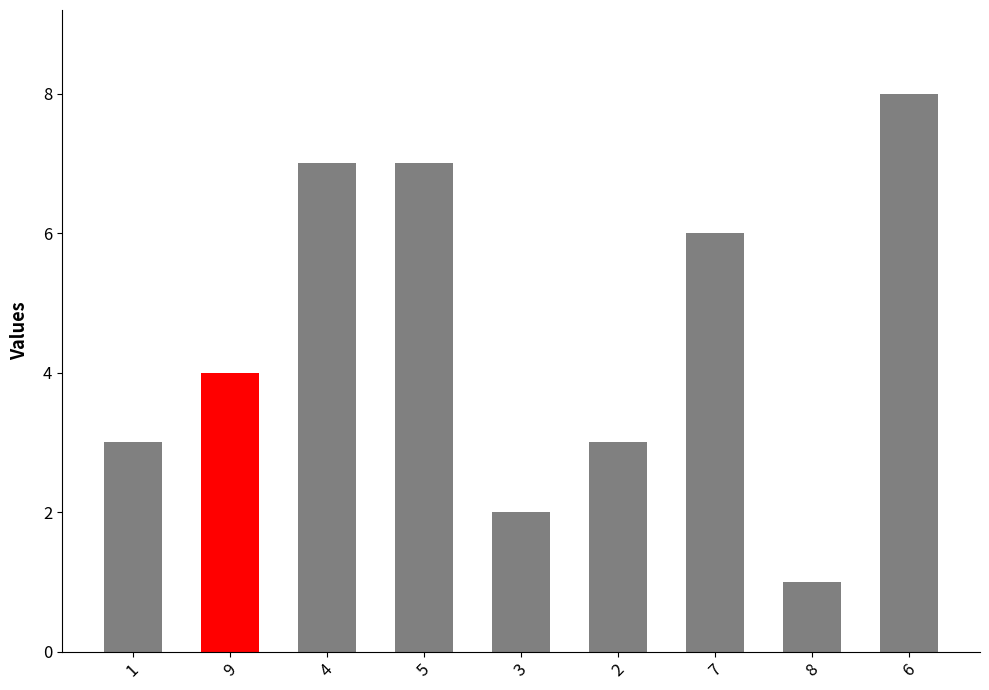

What is the label of the 5th bar from the right?

3